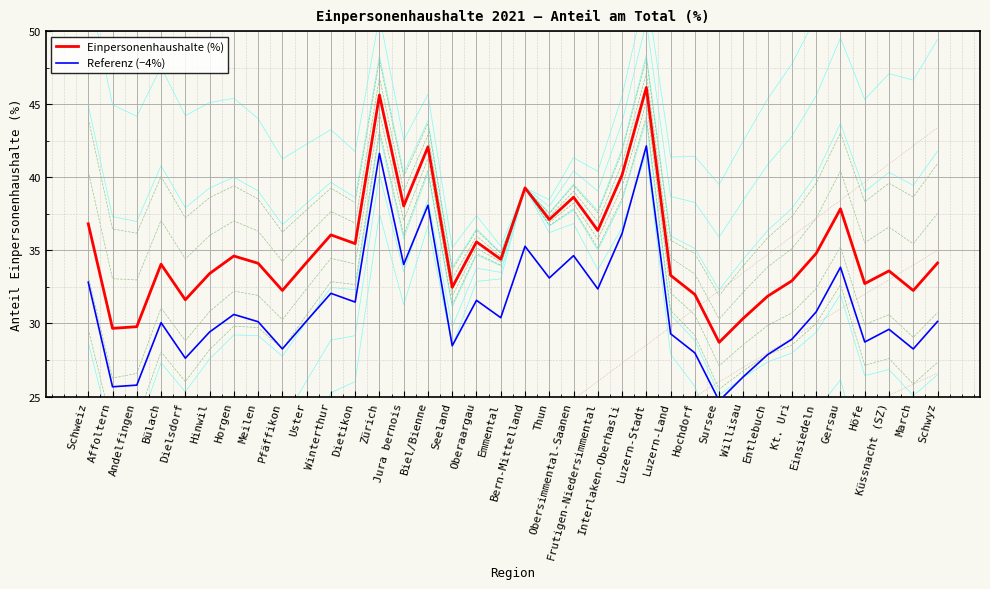

Between Jura bernois and Thun, which series saw the biggest shift?

Einpersonenhaushalte (%)